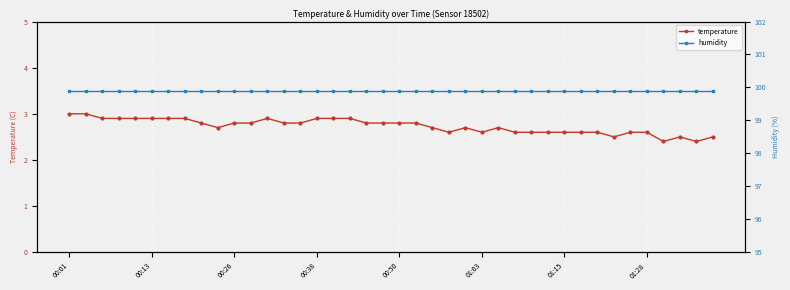

True or false: humidity and temperature intersect in this chart.

False